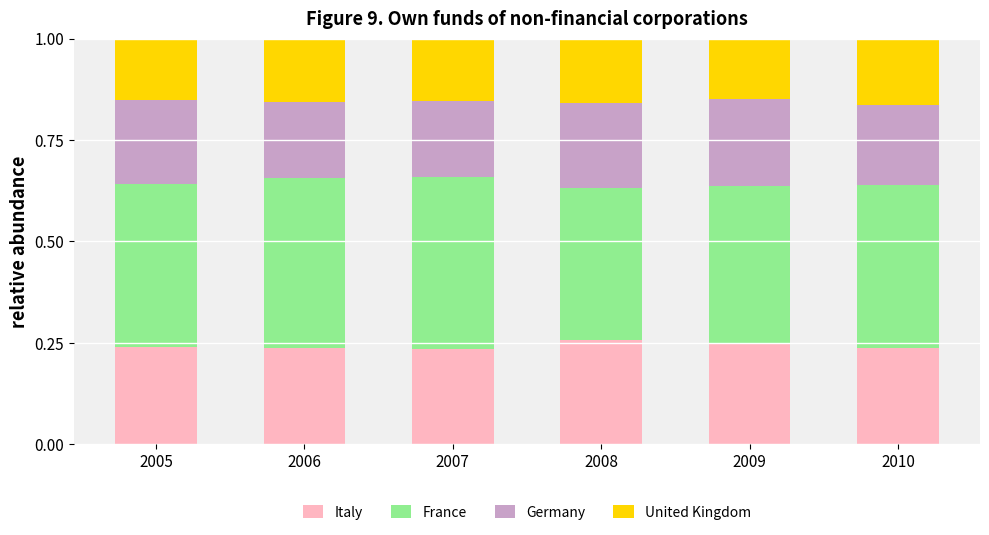

What is the sum of the Italy values at 2006 and 2008?

0.5